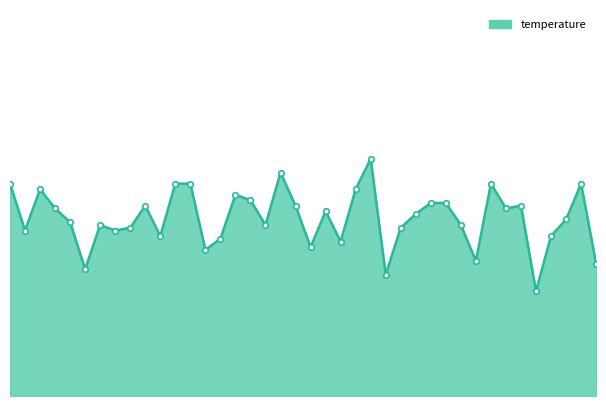

Does the chart have visible grid lines?

No